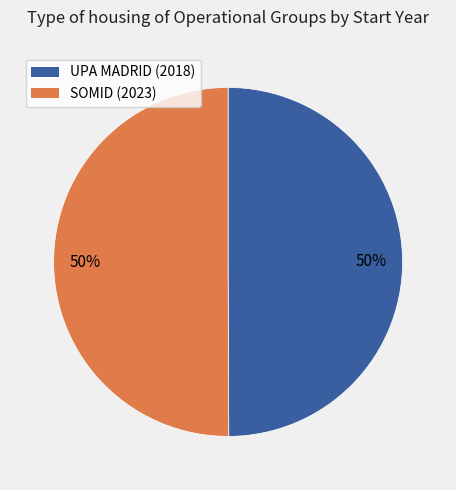

To the nearest percent, what is the average slice percentage?

50%